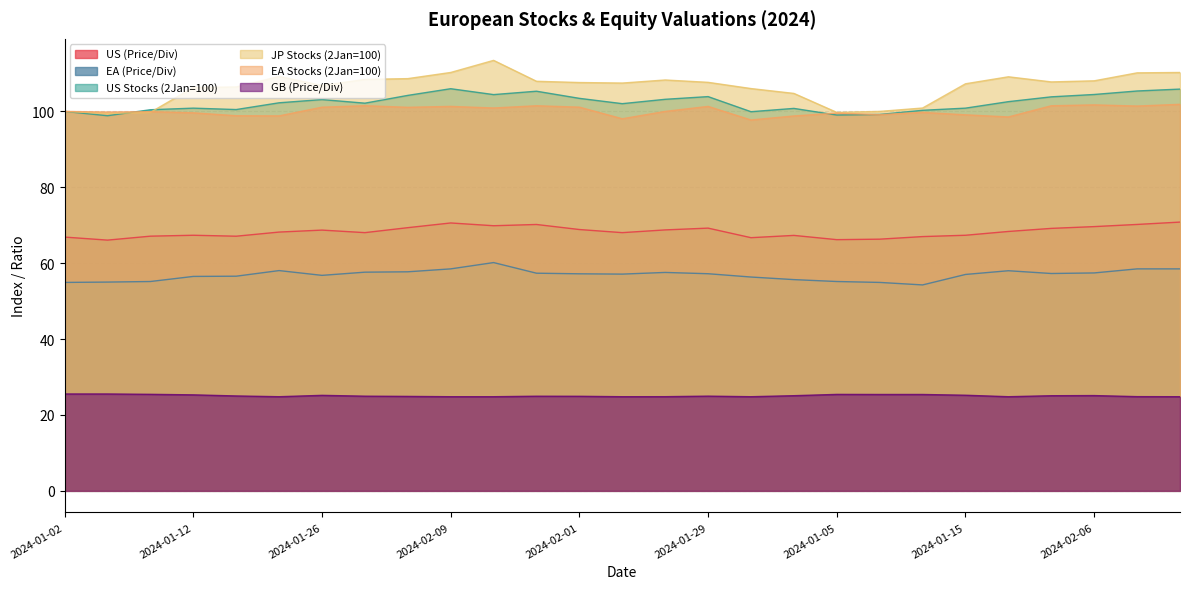

True or false: JP Stocks (2Jan=100) and EA (Price/Div) cross at least once.

False